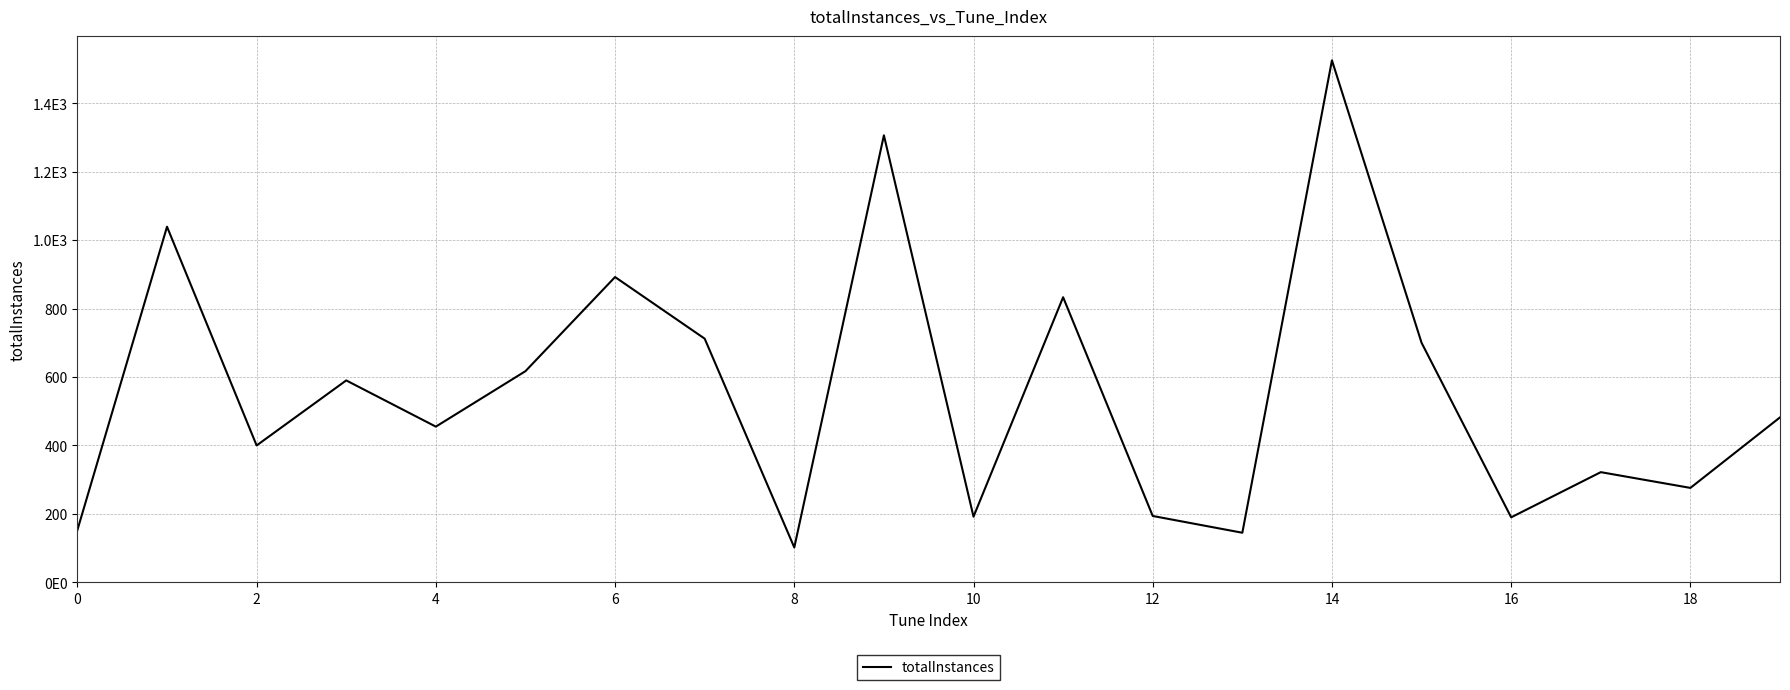

Is this an area chart (filled region under the line)?

No